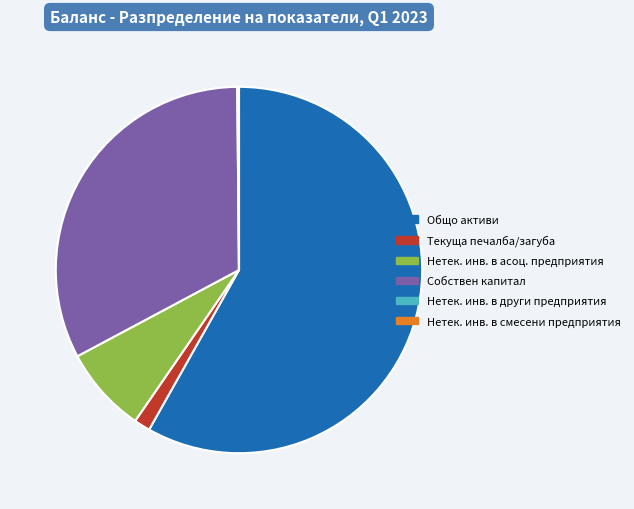

What is the ratio of the value at Собствен капитал to the value at Текуща печалба/загуба?

22.8